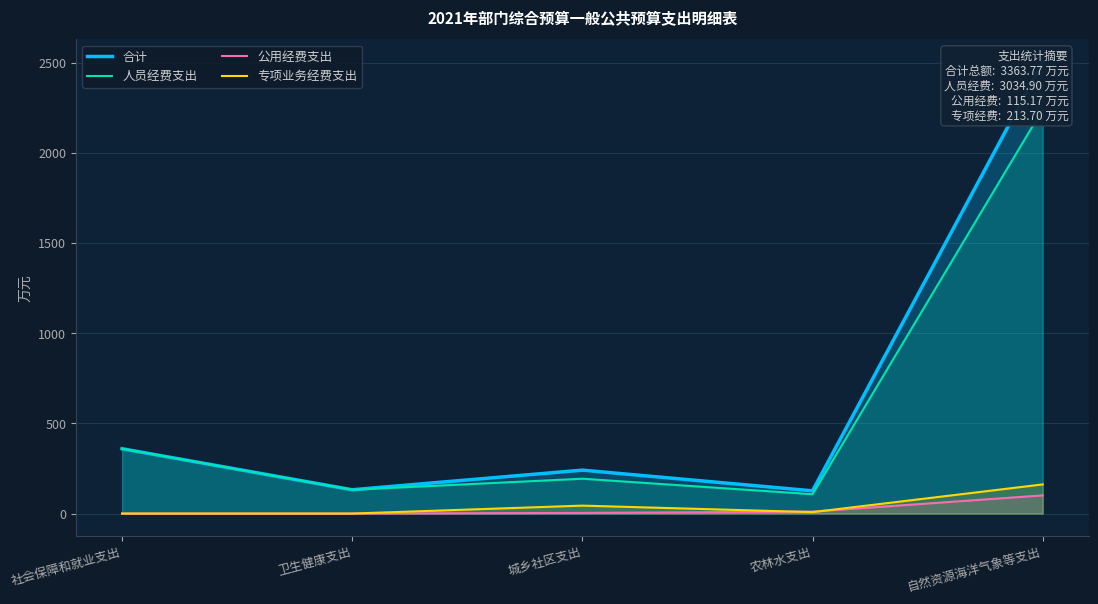

Which category has the highest value across all series?

自然资源海洋气象等支出